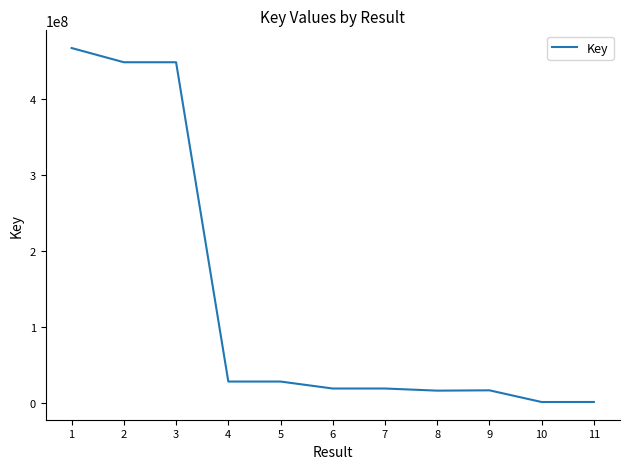

What is the maximum value shown in the chart?

466911350